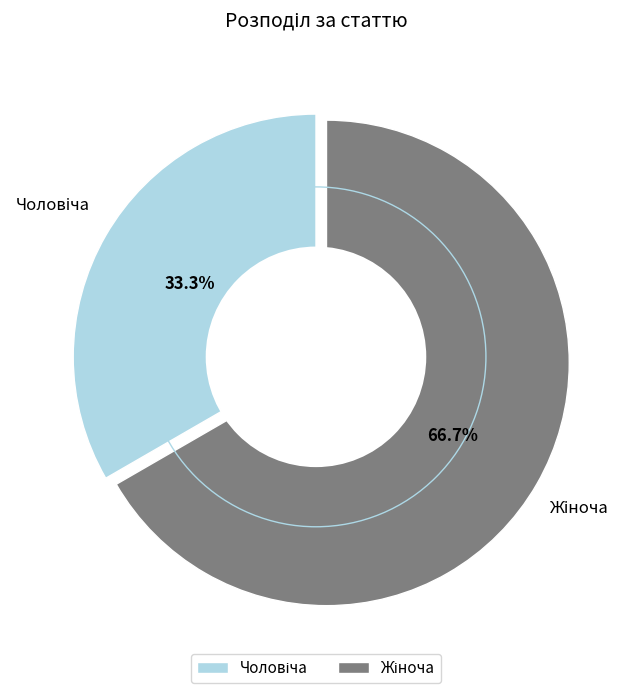

True or false: Жіноча accounts for 67% of the total.

True